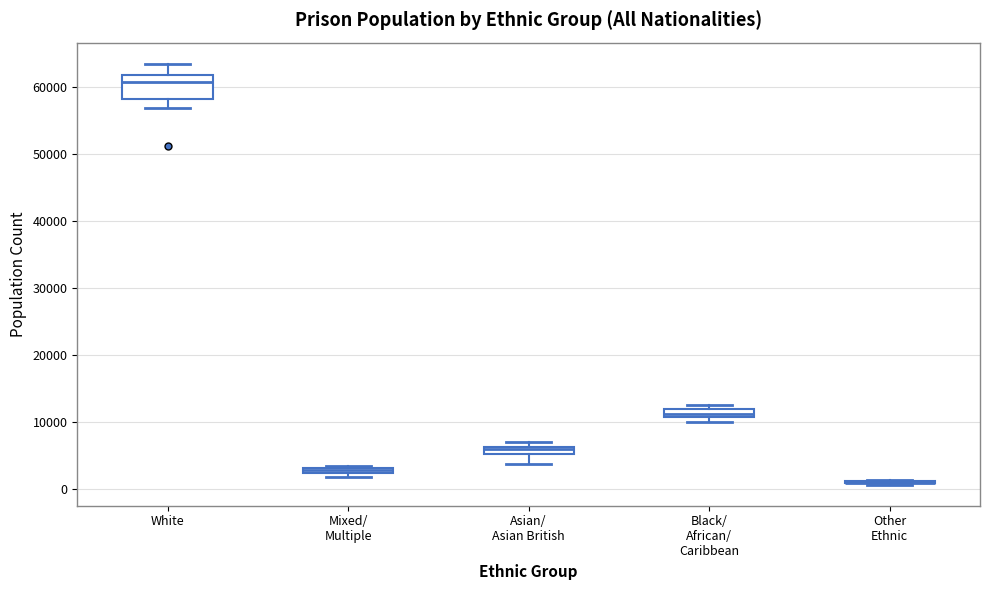

Where is the upper edge of the box for Black/ African/ Caribbean on the y-axis? The values are not printed on the chart, so give them approximately, as read against the axis.

12000